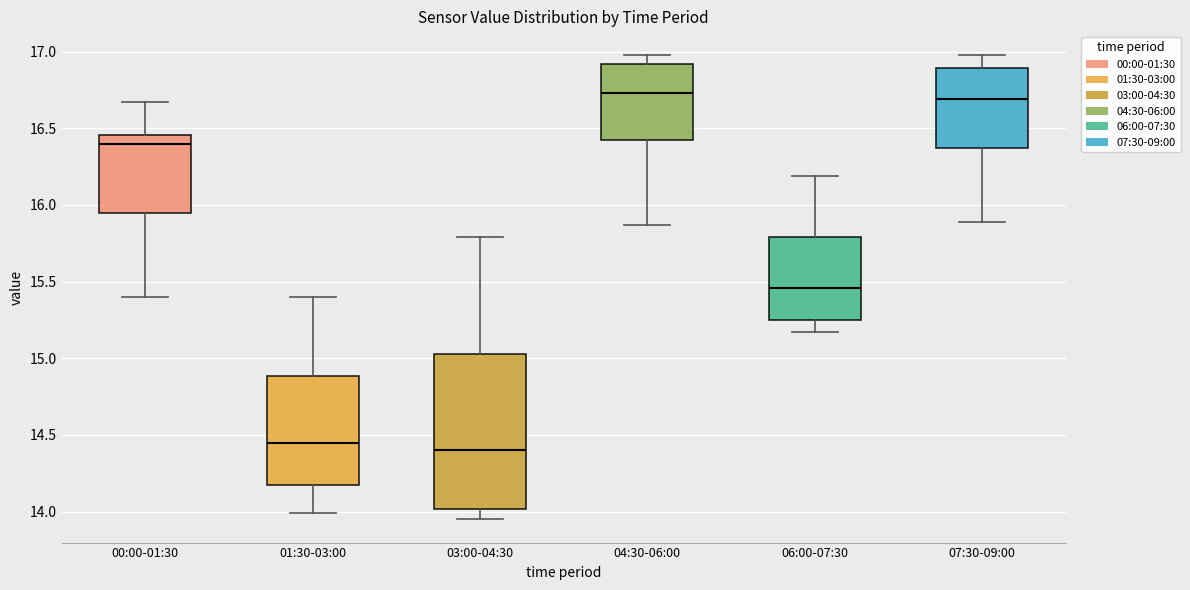

Reading left to right, transcribe this box plot: for each box, give where its median line is, the range the box spans, and where its two whiskers end, as read against the y-axis. The values are not printed on the chart, so give them approximately, as read against the axis.

00:00-01:30: median 16.40, box 15.95 to 16.45, whiskers 15.40 to 16.65
01:30-03:00: median 14.45, box 14.15 to 14.90, whiskers 14.00 to 15.40
03:00-04:30: median 14.40, box 14.00 to 15.05, whiskers 13.95 to 15.80
04:30-06:00: median 16.75, box 16.40 to 16.90, whiskers 15.85 to 17.00
06:00-07:30: median 15.45, box 15.25 to 15.80, whiskers 15.15 to 16.20
07:30-09:00: median 16.70, box 16.35 to 16.90, whiskers 15.90 to 17.00